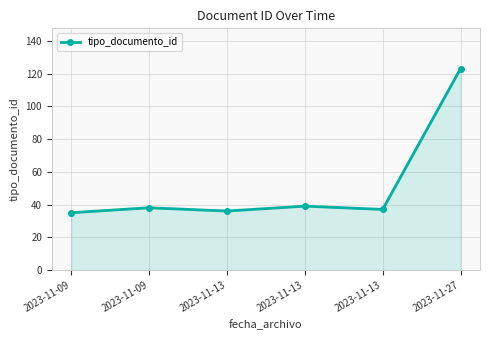

How many data points does each series have?

6